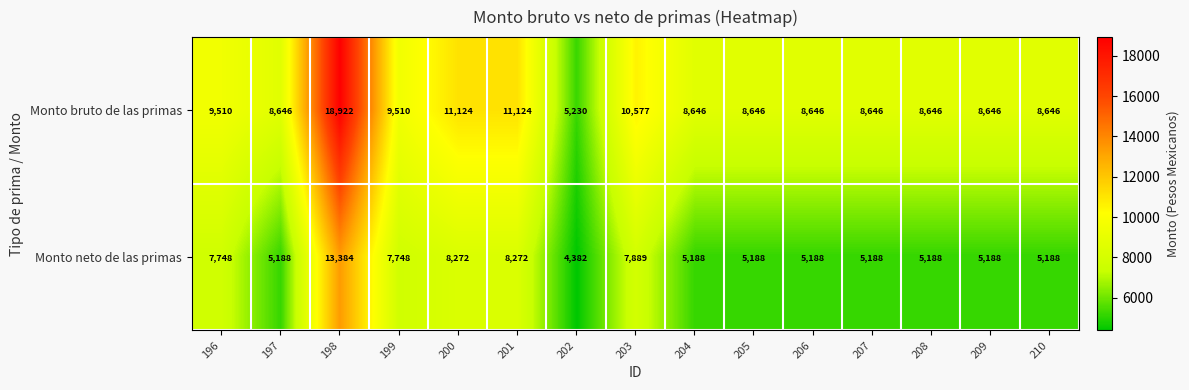

How many values in the Monto neto de las primas series are below 5188?

1